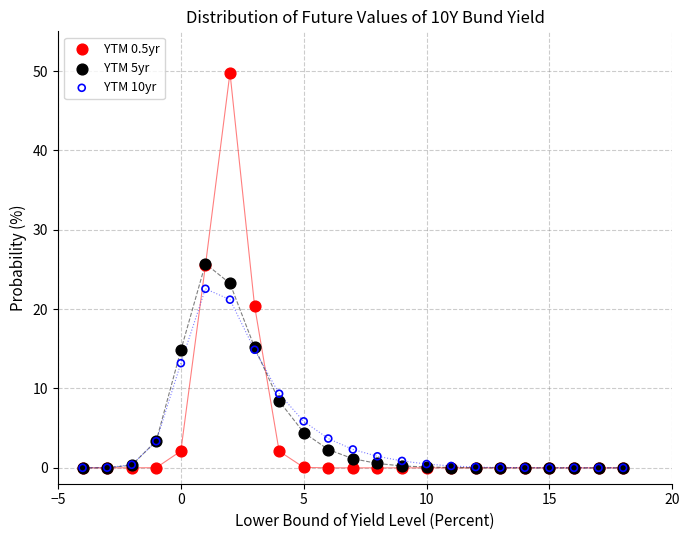

Across all series, what Y value is closest to 24?

23.2